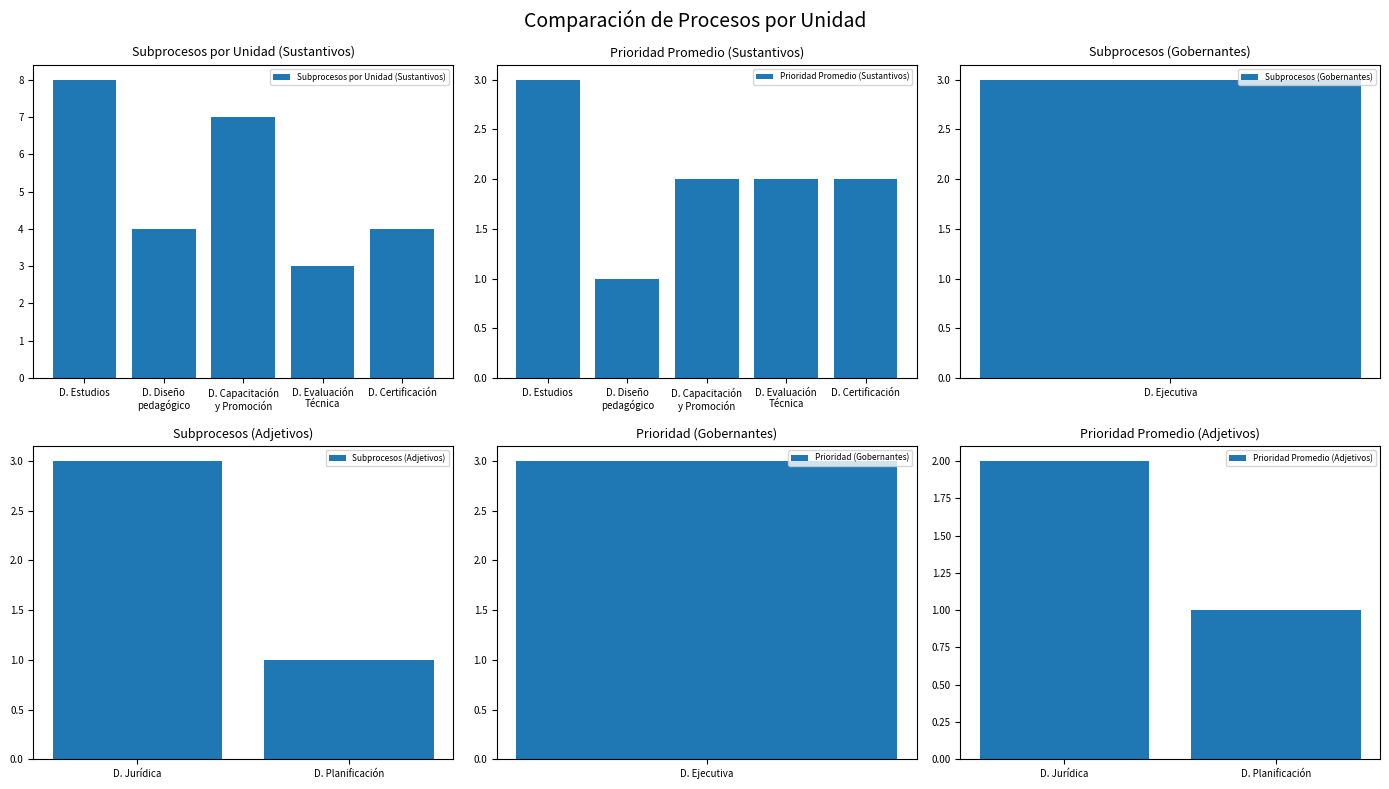

What is the lowest value of the Subprocesos por Unidad (Sustantivos) series?

3